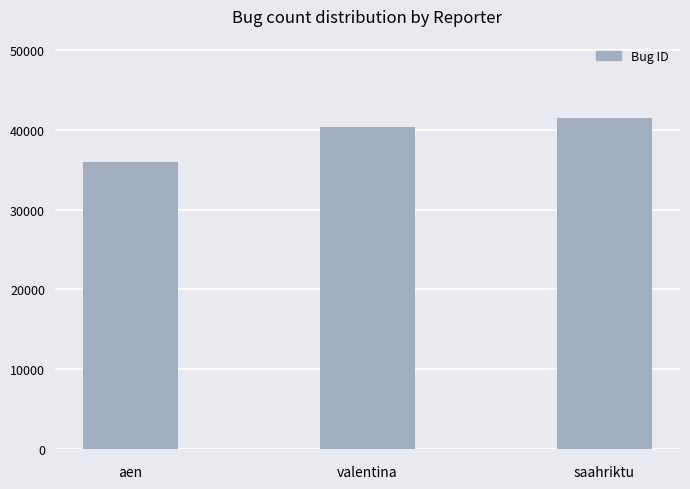

What is the difference between the second highest and minimum values?

4283